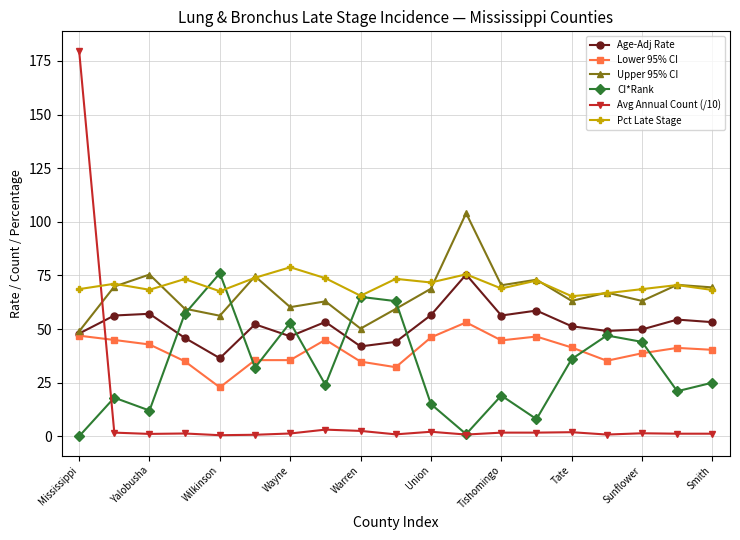

What is the value of the Upper 95% CI point at the 2nd from the left?

69.8